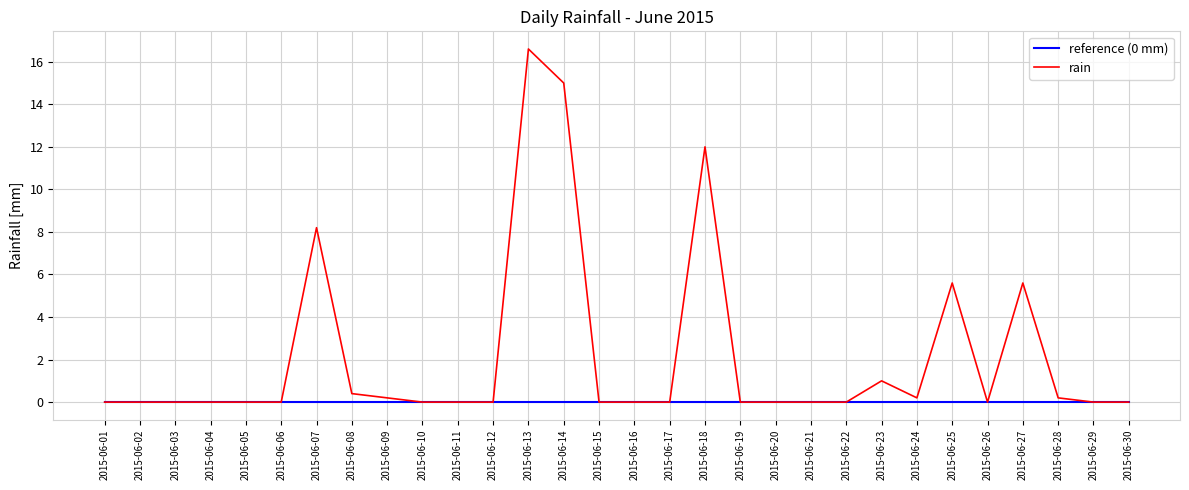

At which label is rain closest to 8?

2015-06-07